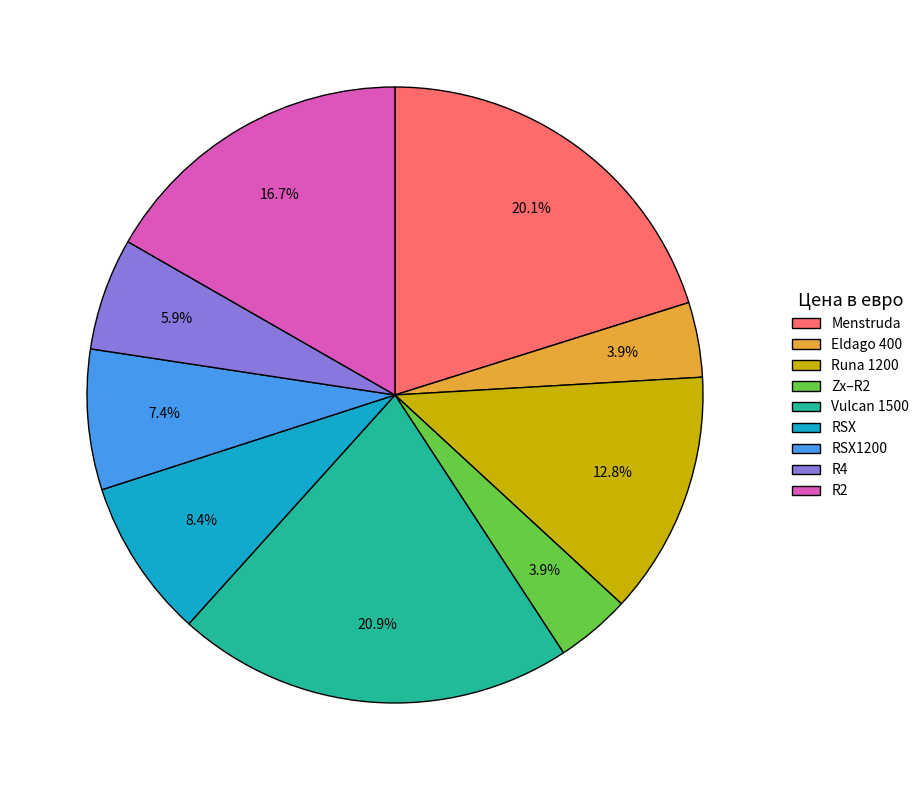

What is the largest slice in the pie chart?

Vulcan 1500